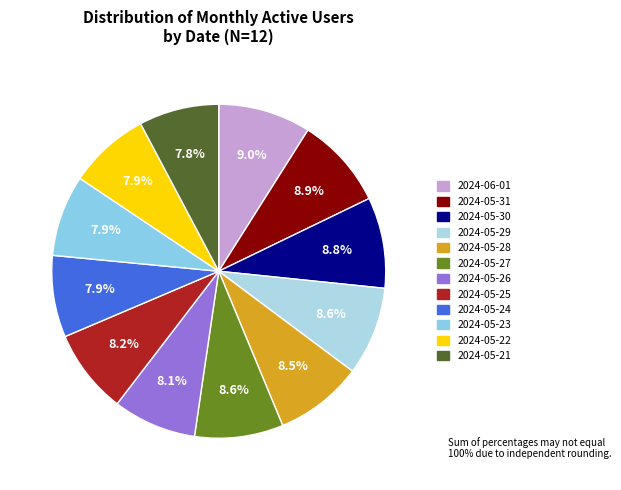

Does any single category account for the majority?

No